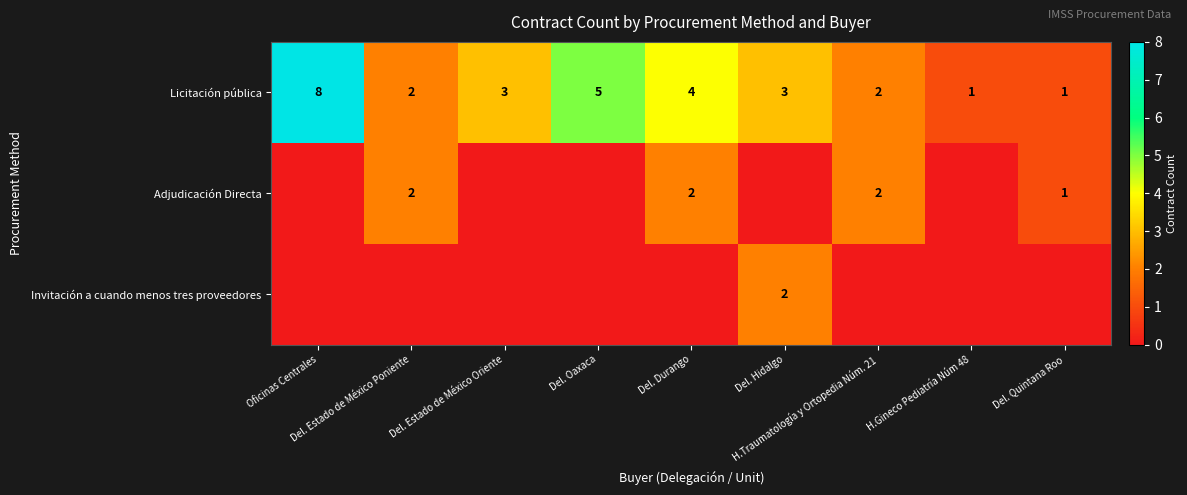

Count the Licitación pública values in the range 2 to 4.

5